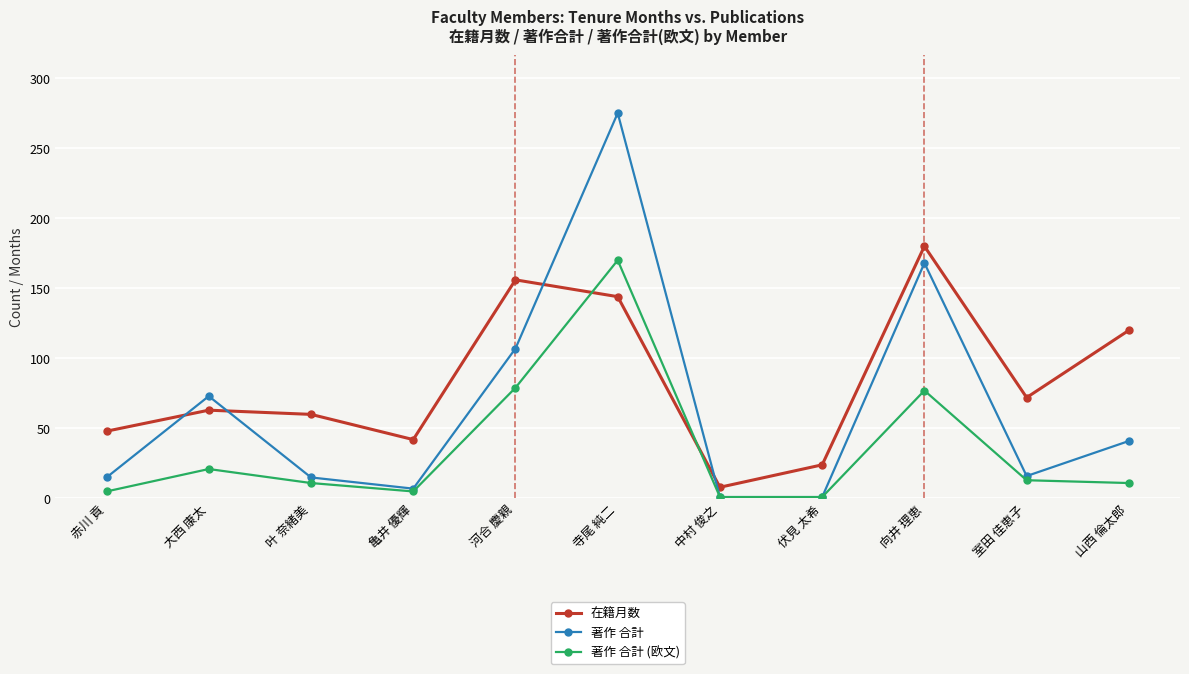

The 著作 合計 series shows 168 at 向井 理恵. True or false?

True